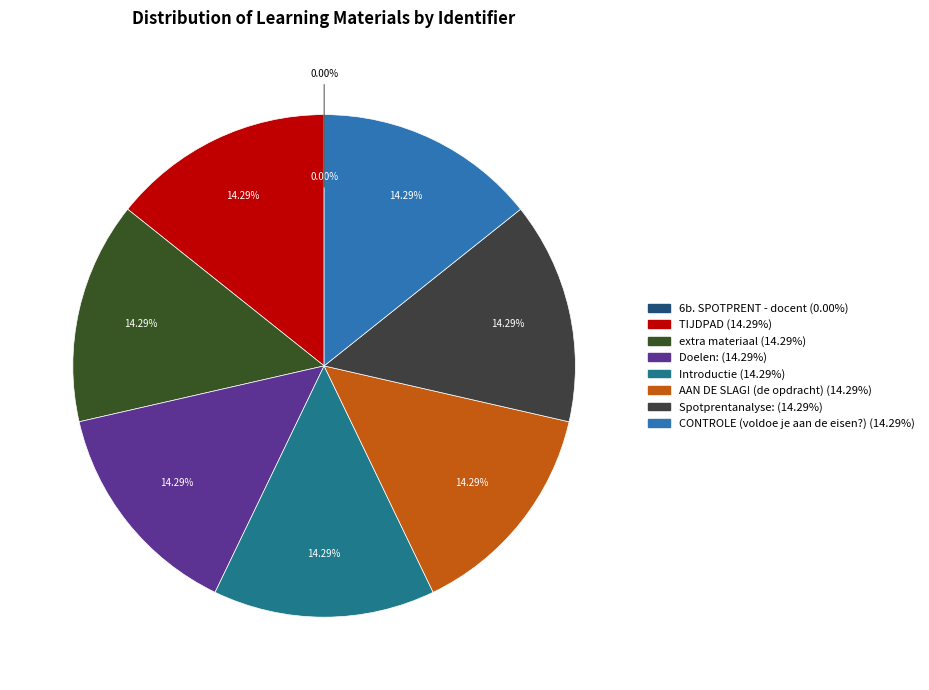

What is the ratio of the value at Doelen: to the value at Spotprentanalyse:?

1.0